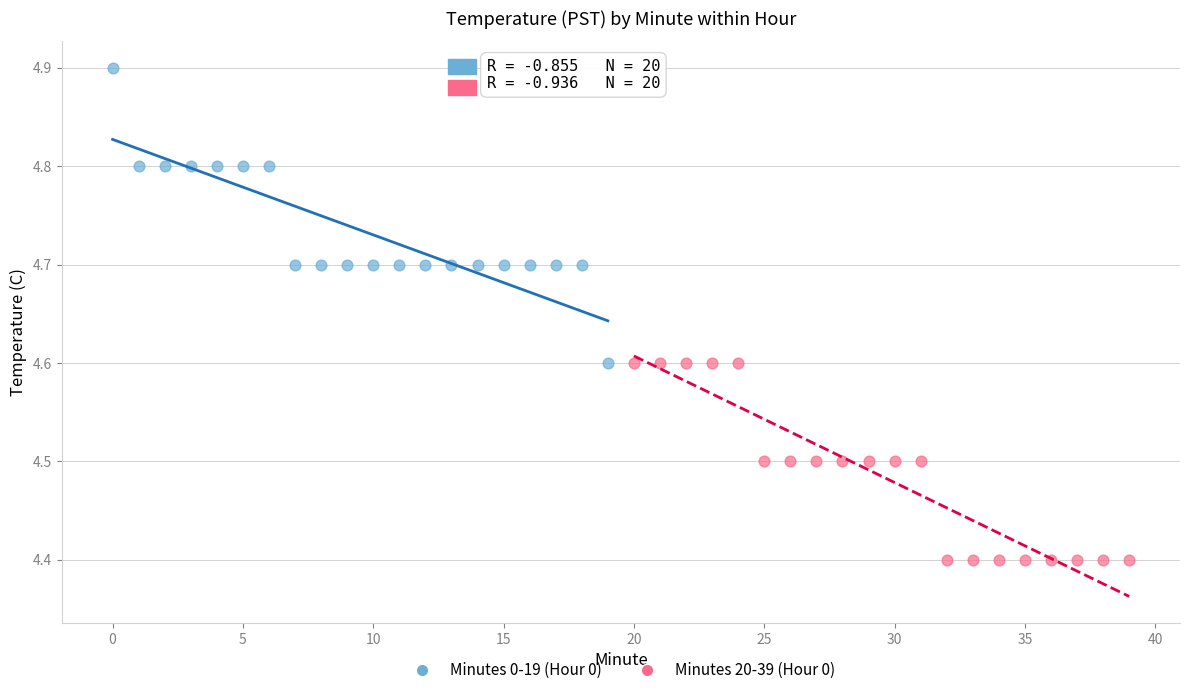

Which series contains the highest Y value?

Minutes 0-19 (Hour 0)